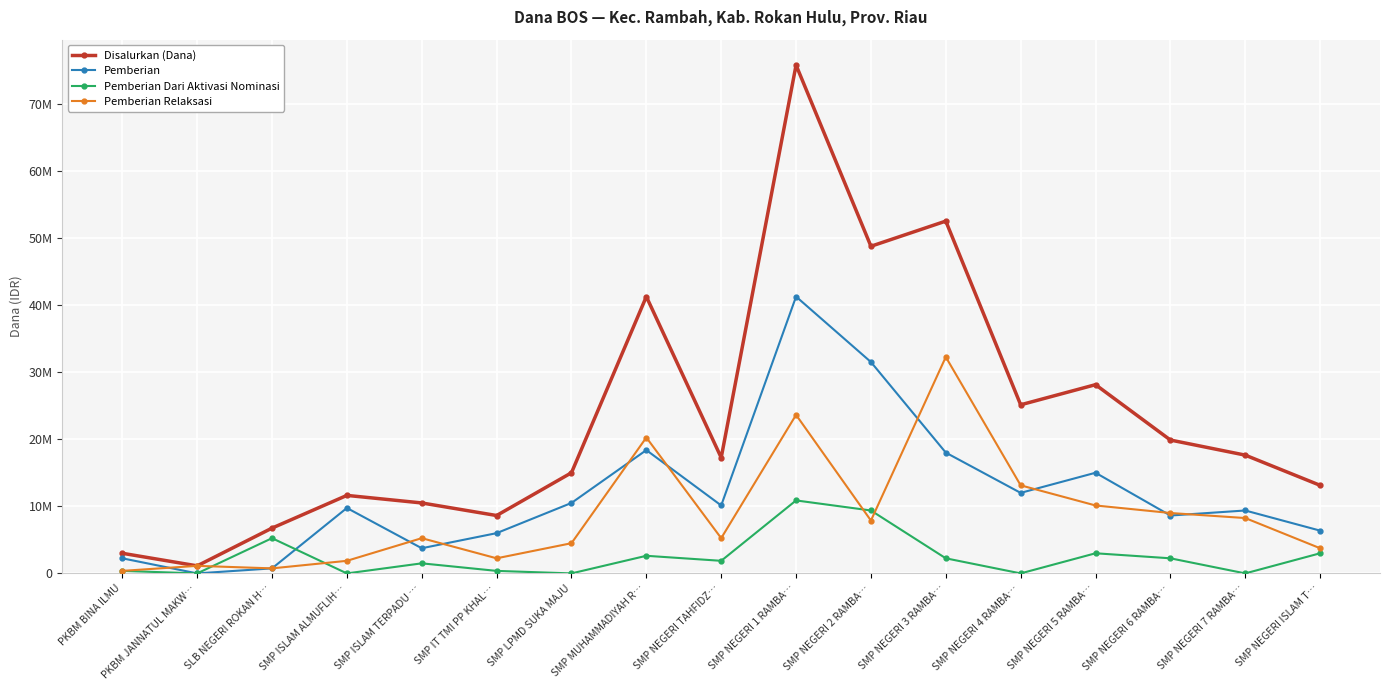

What is the difference between the Pemberian Relaksasi values at SMP NEGERI 2 RAMBA… and SMP NEGERI 1 RAMBA…?

15750000